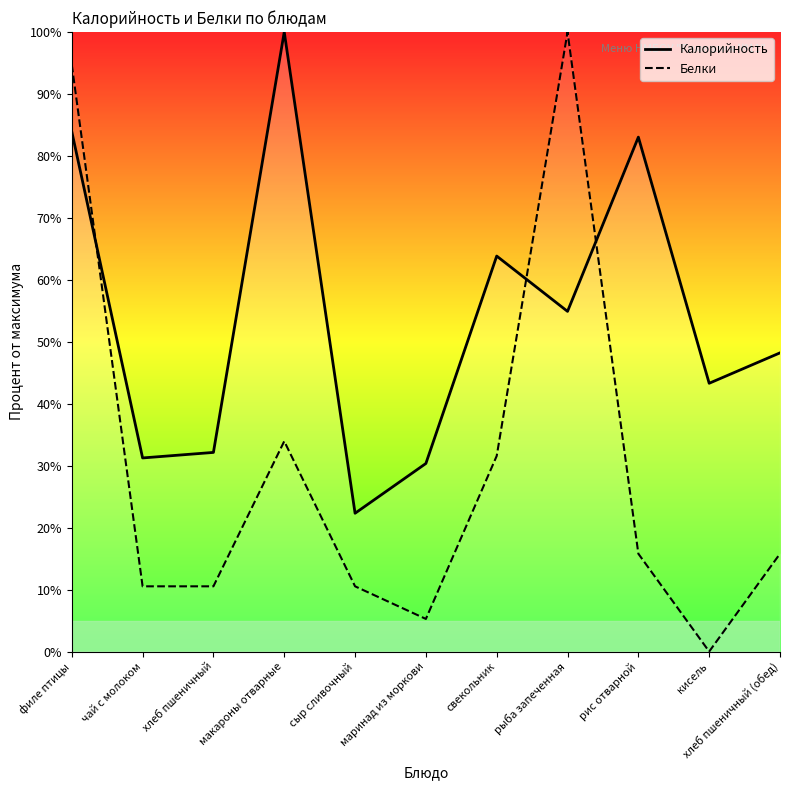

List the series in order of their overall mean, lowest first.

Белки, Калорийность